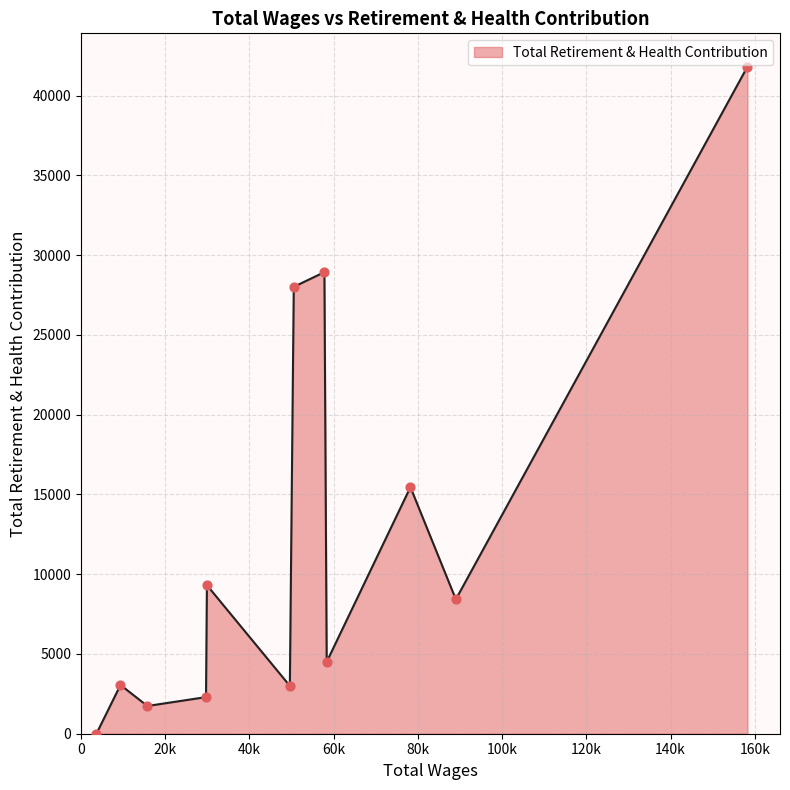

What is the difference between the maximum and minimum values?

41807